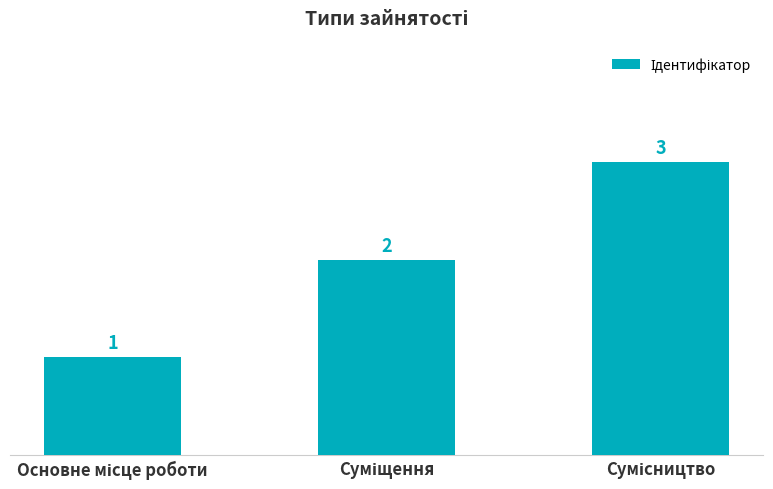

What is the value of the 1st bar from the left?

1